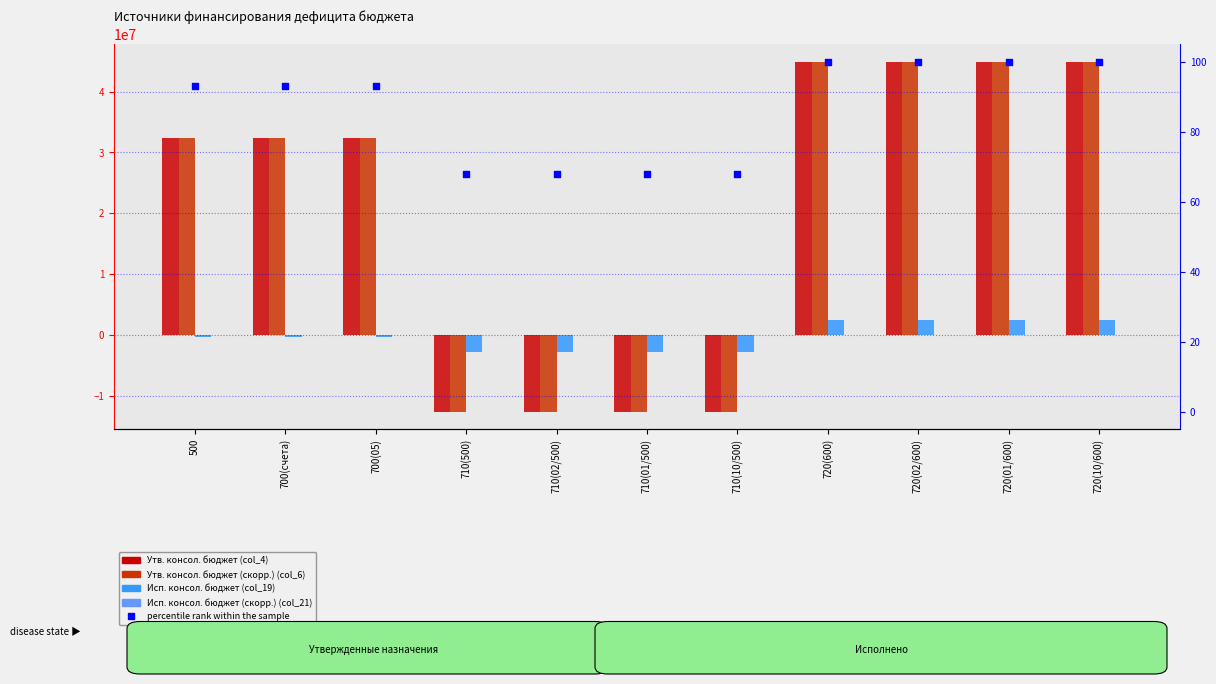

Which series contains the lowest Y value?

Утв. консол. бюджет (col_4)